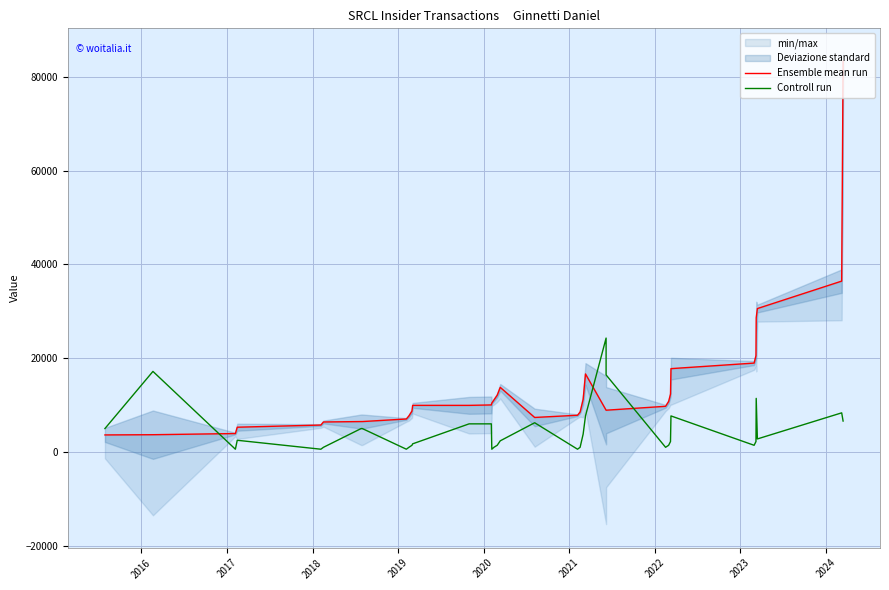

List the series in order of their overall mean, highest first.

Ensemble mean run, Controll run